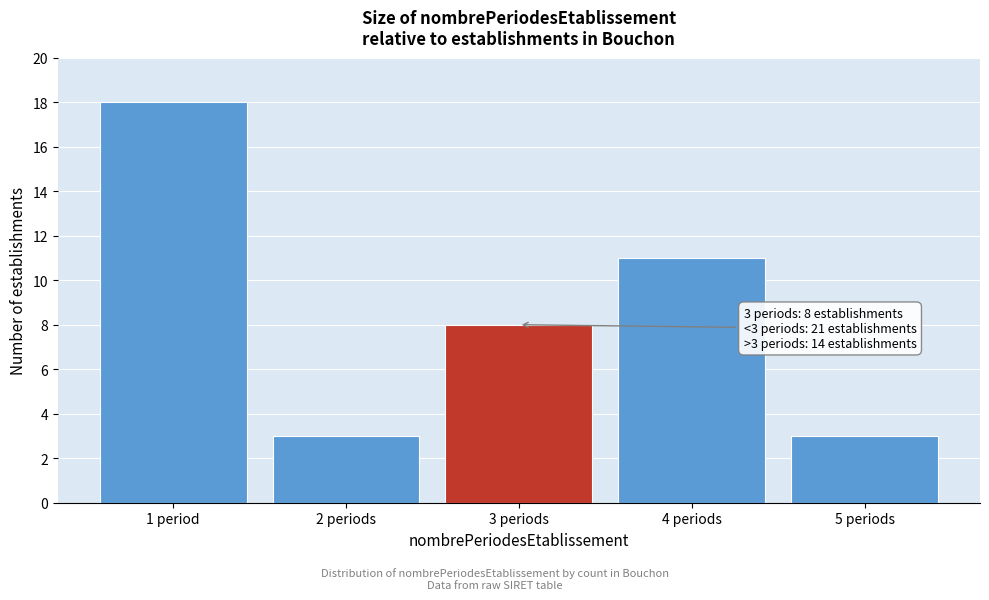

Reading left to right, extract all data points from this chart.

18	3	8	11	3